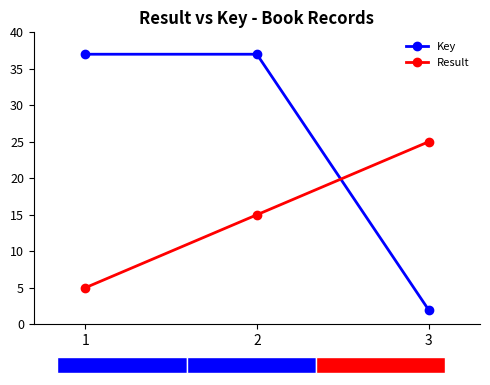

Rank the series by their average value, from lowest to highest.

Result, Key